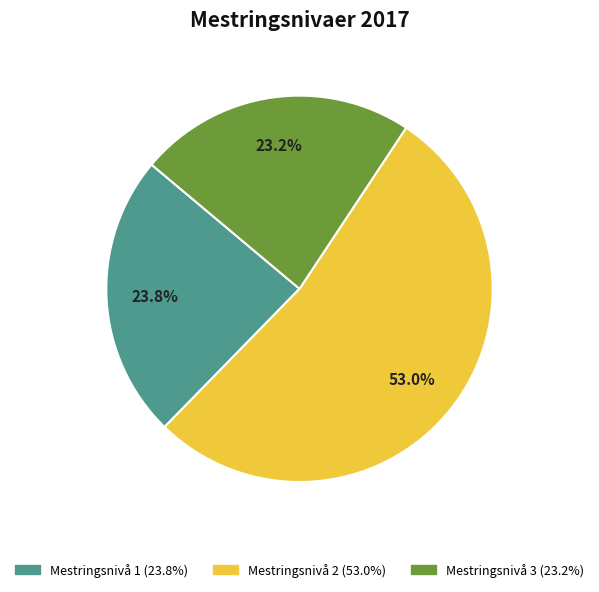

To the nearest percent, what is the average slice percentage?

33%